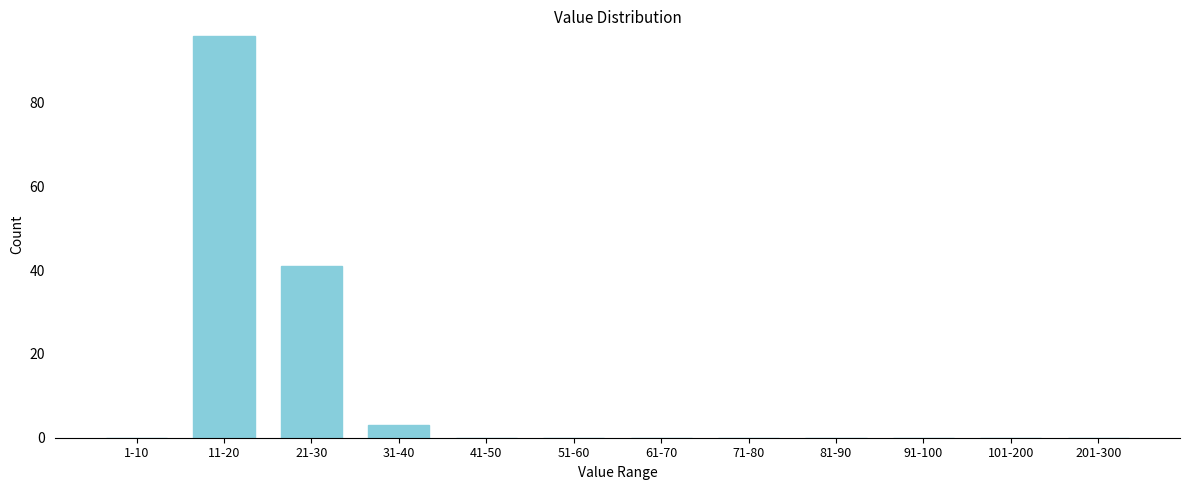

Reading right to left, extract all data points from this chart.

201-300=0	101-200=0	91-100=0	81-90=0	71-80=0	61-70=0	51-60=0	41-50=0	31-40=3	21-30=41	11-20=96	1-10=0